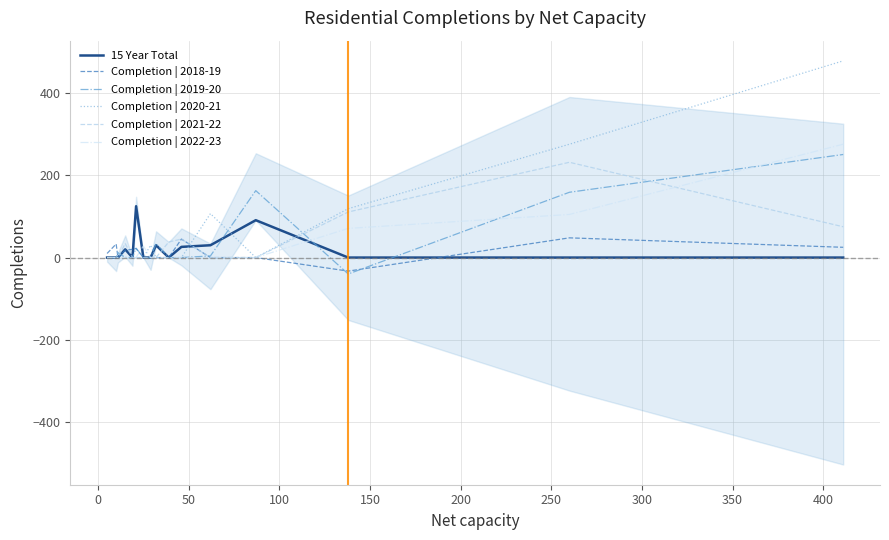

At how many categories does at least one series exceed 83?

6